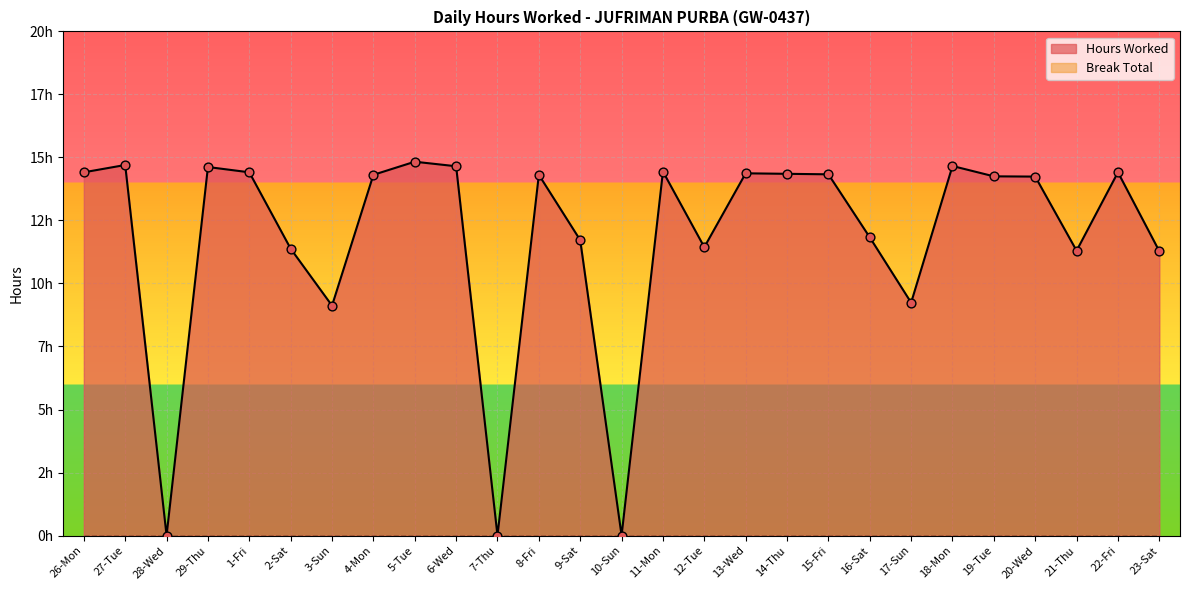

What is the change in value from 6-Wed to 21-Thu?

-3.3